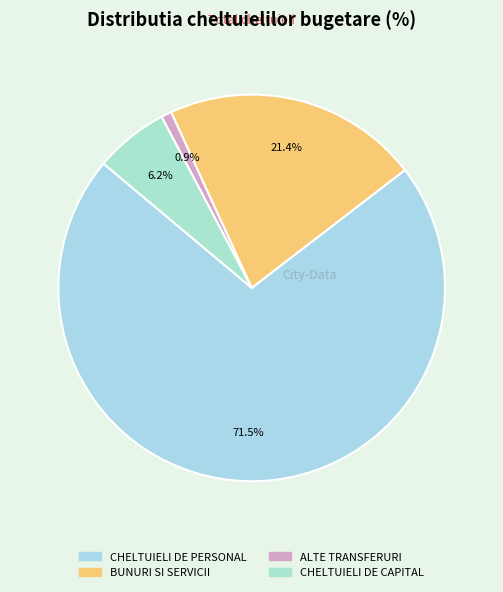

How many segments does this pie chart have?

4